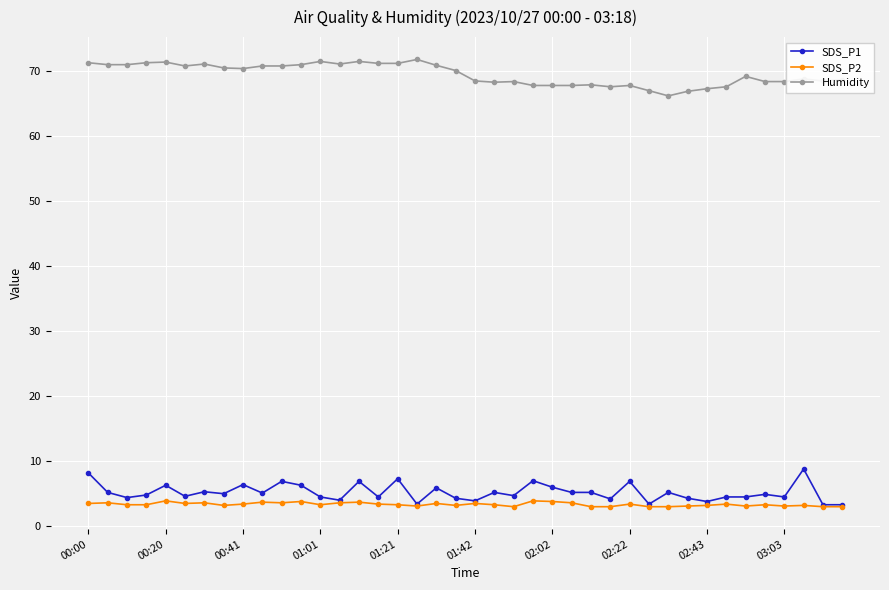

True or false: SDS_P2 has more than 2 points higher than both neighbors.

True